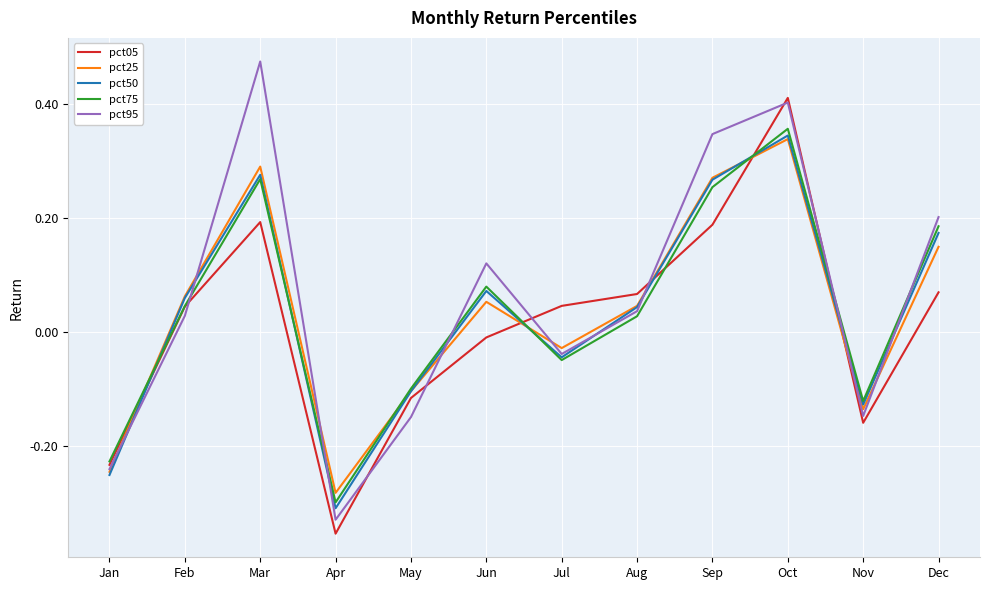

At which label does pct25 reach its peak?

Oct